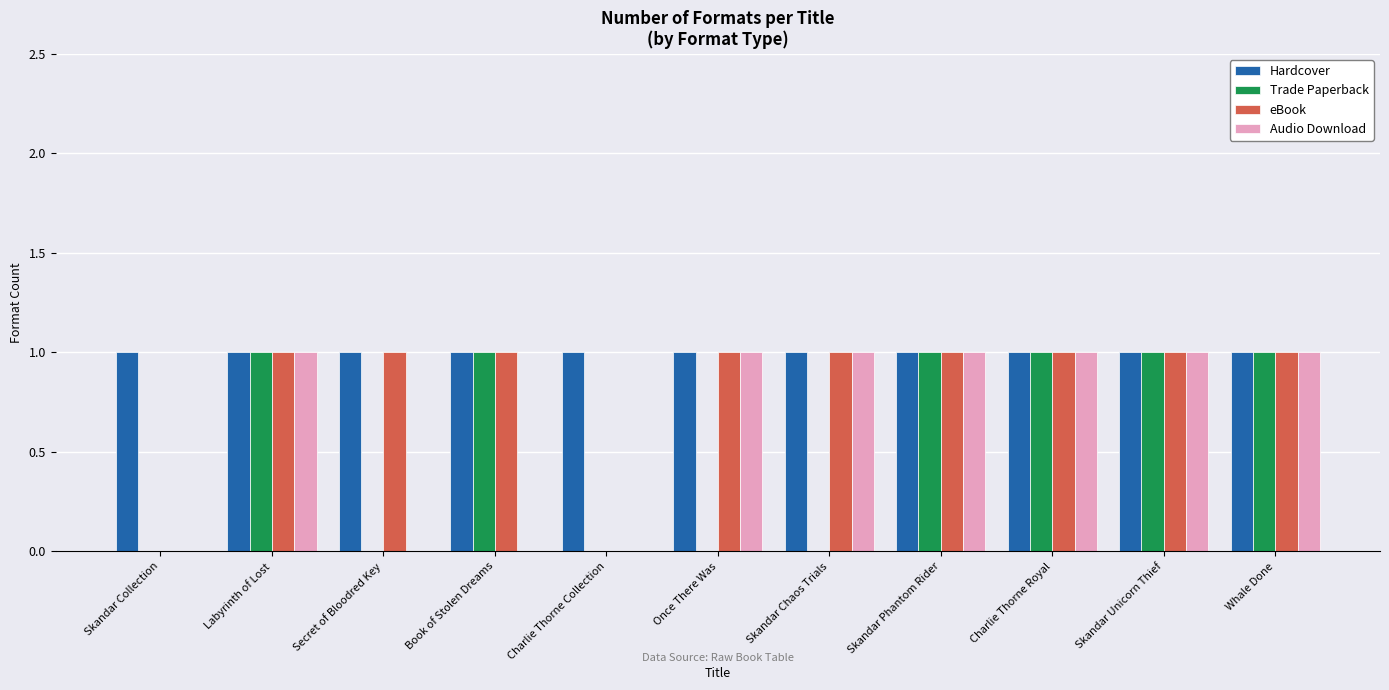

Is the value of Audio Download at Secret of Bloodred Key greater than the value of Hardcover at Labyrinth of Lost?

No